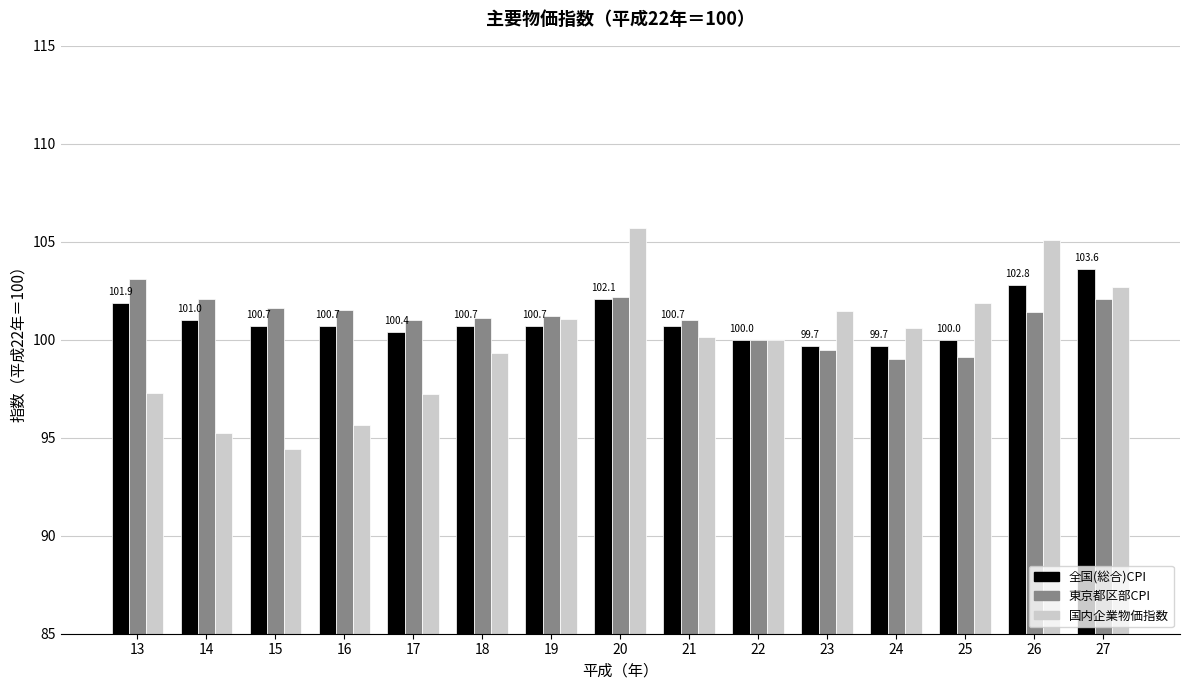

Which series changed the most between 21 and 24?

東京都区部CPI